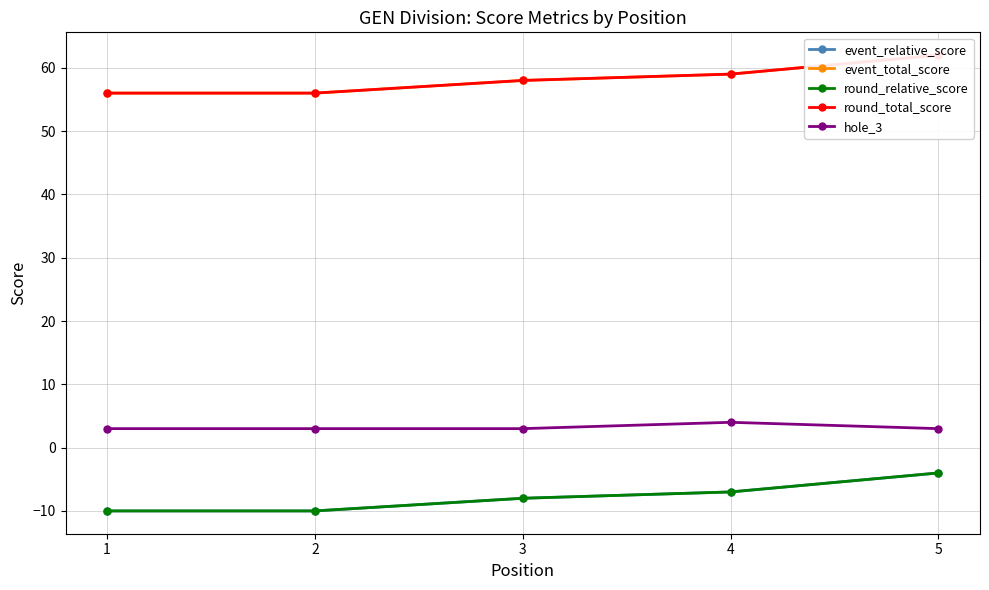

Which series has the largest range (max minus min)?

event_relative_score